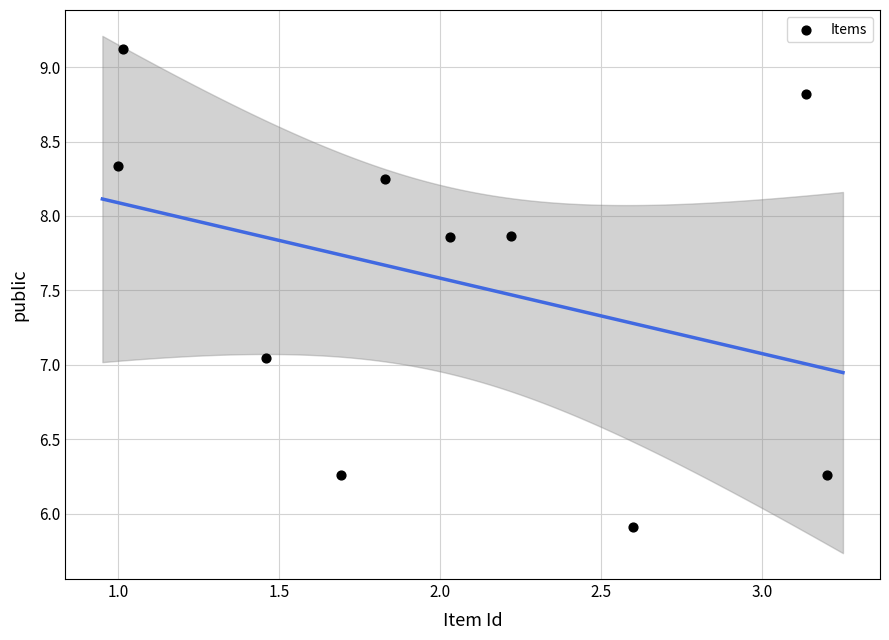

What is the range of Y values (max minus min)?

3.2